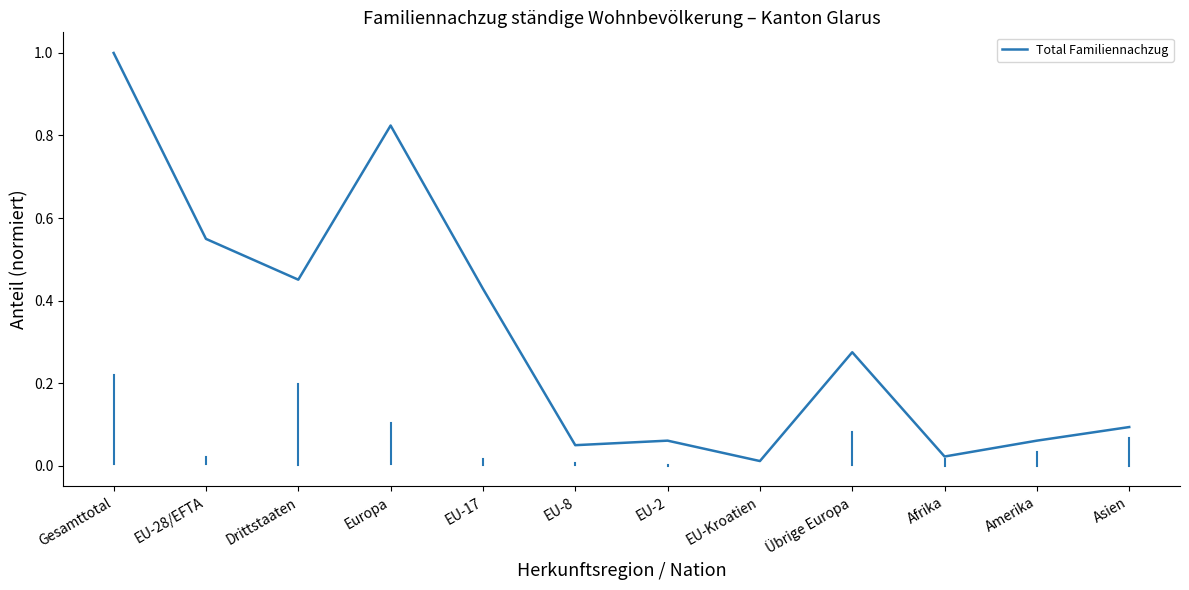

What is the sum of all values?

3.8